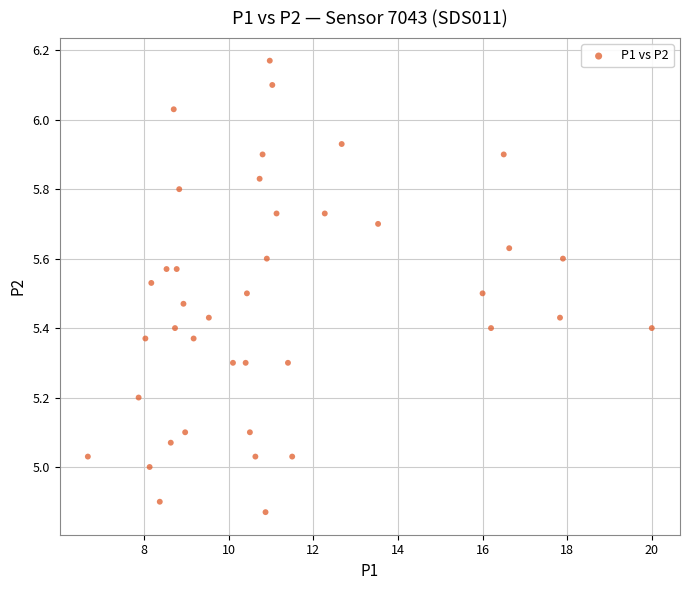

What is the range of Y values (max minus min)?

1.3